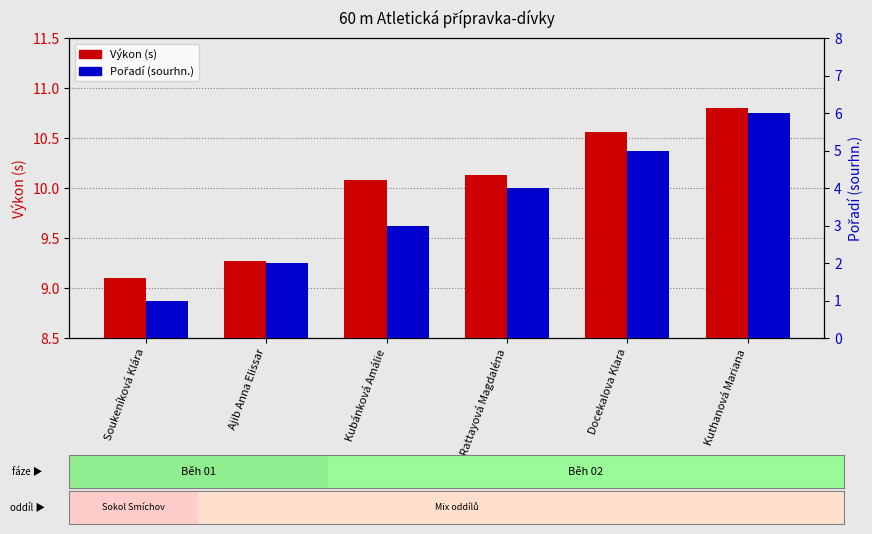

Reading left to right, extract all data points from this chart.

Výkon (s): 9.1	9.3	10.1	10.1	10.6	10.8
Pořadí (sourhn.): 1.0	2.0	3.0	4.0	5.0	6.0